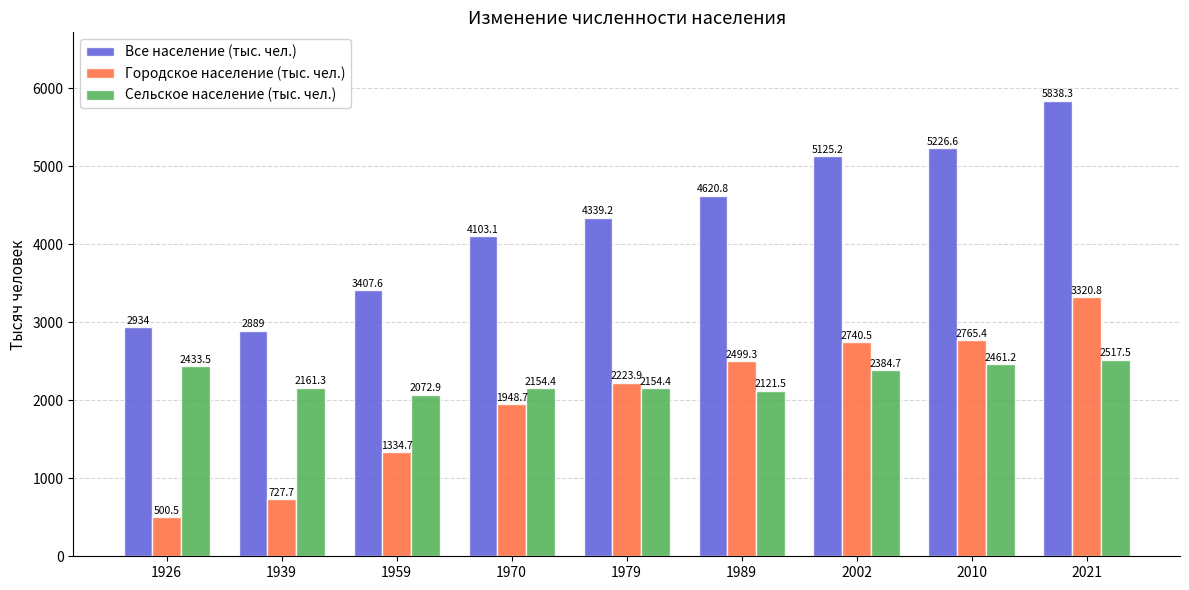

What are all the series names shown in the legend?

Все население (тыс. чел.), Городское население (тыс. чел.), Сельское население (тыс. чел.)